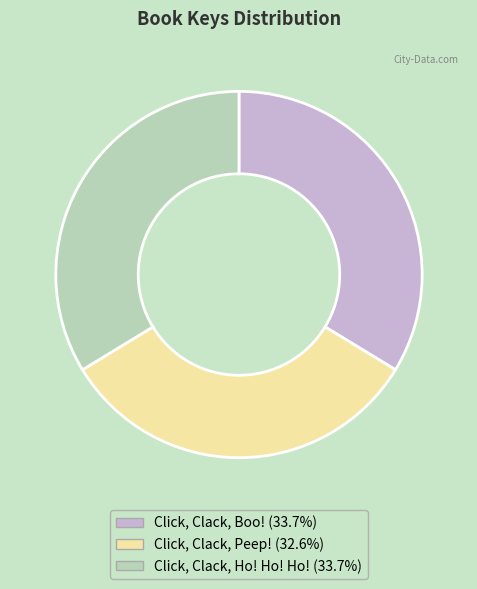

Combined, do Click, Clack, Ho! Ho! Ho! (33.7%) and Click, Clack, Peep! (32.6%) account for over 50%?

Yes